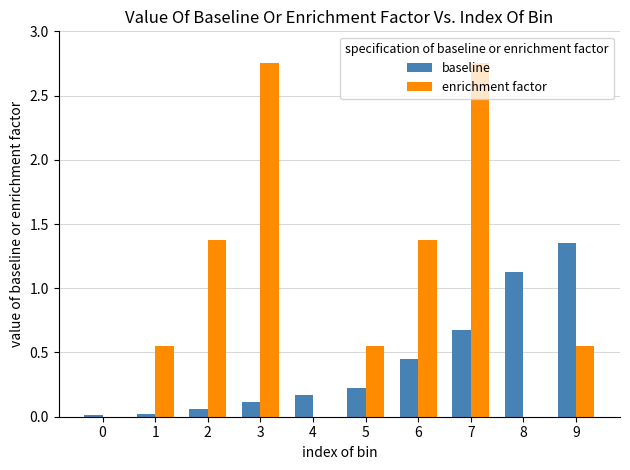

True or false: enrichment factor has a value of -1.4 at 8.

False